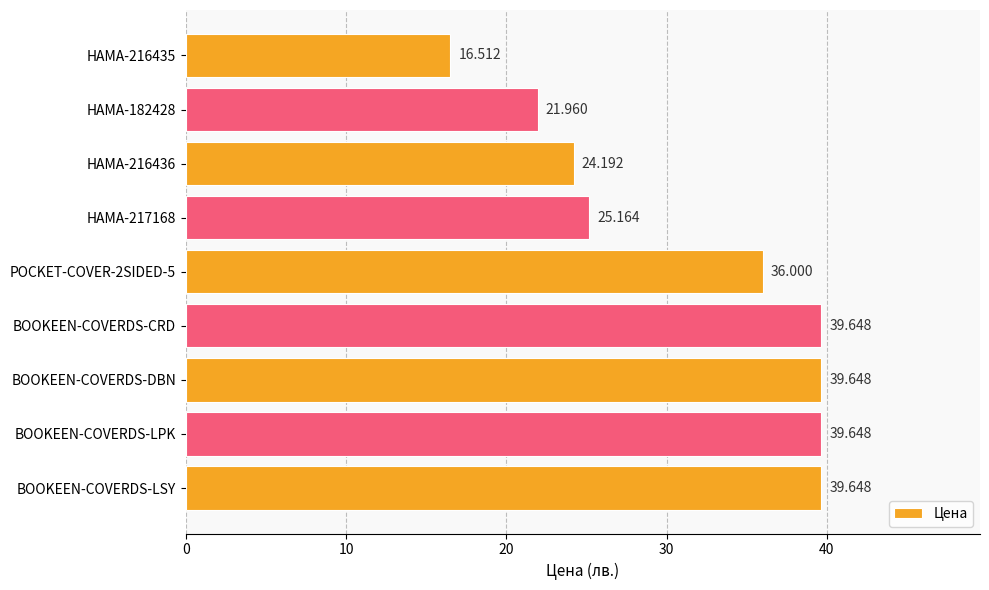

At which label is the value closest to 28?

HAMA-217168